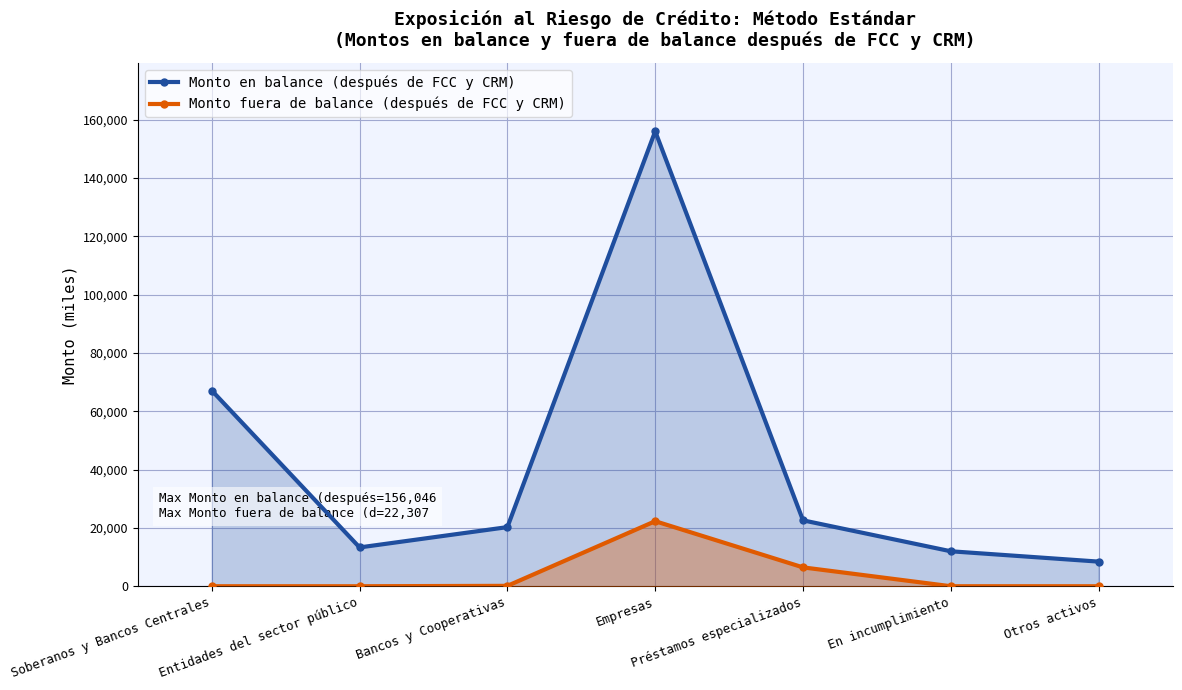

Where is the first local minimum for Monto en balance (después de FCC y CRM)?

Entidades del sector público